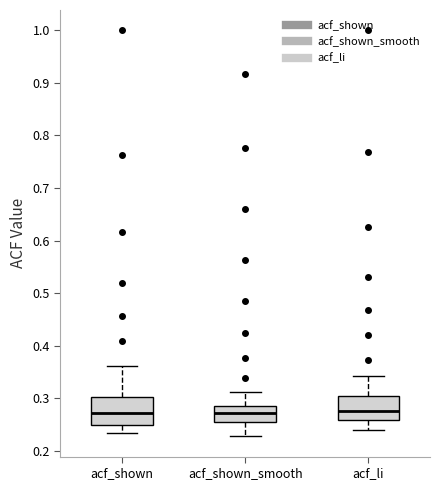

Reading left to right, transcribe this box plot: for each box, give where its median line is, the range the box spans, and where its two whiskers end, as read against the y-axis. The values are not printed on the chart, so give them approximately, as read against the axis.

acf_shown: median 0.27, box 0.25 to 0.30, whiskers 0.24 to 0.36
acf_shown_smooth: median 0.27, box 0.26 to 0.28, whiskers 0.23 to 0.31
acf_li: median 0.28, box 0.26 to 0.31, whiskers 0.24 to 0.34